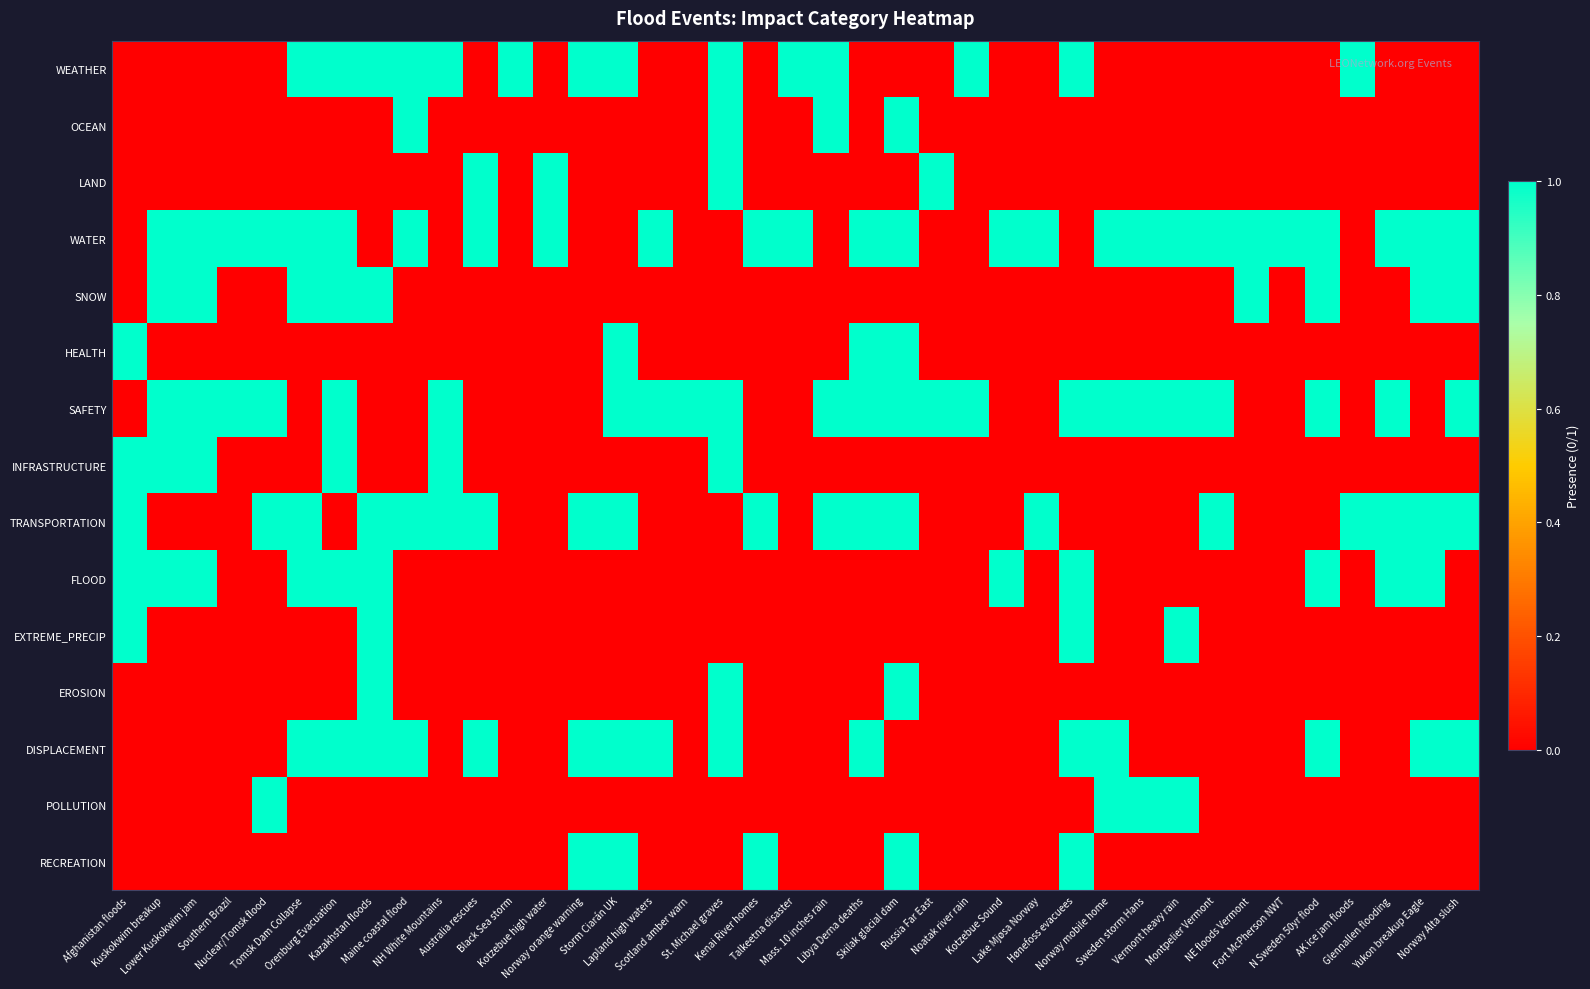

At which category does the chart reach its peak across all series?

Tomsk Dam Collapse